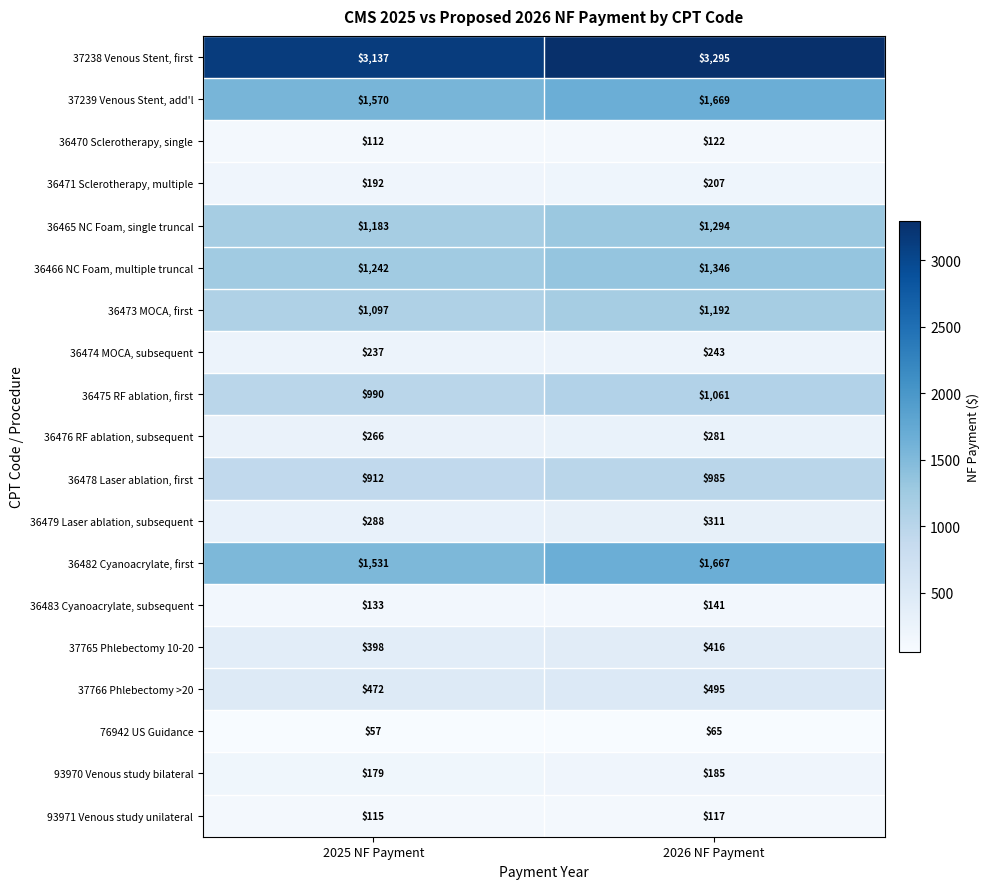

Rank the series at 2026 NF Payment from highest to lowest value.

37238 Venous Stent, first, 37239 Venous Stent, add'l, 36482 Cyanoacrylate, first, 36466 NC Foam, multiple truncal, 36465 NC Foam, single truncal, 36473 MOCA, first, 36475 RF ablation, first, 36478 Laser ablation, first, 37766 Phlebectomy >20, 37765 Phlebectomy 10-20, 36479 Laser ablation, subsequent, 36476 RF ablation, subsequent, 36474 MOCA, subsequent, 36471 Sclerotherapy, multiple, 93970 Venous study bilateral, 36483 Cyanoacrylate, subsequent, 36470 Sclerotherapy, single, 93971 Venous study unilateral, 76942 US Guidance